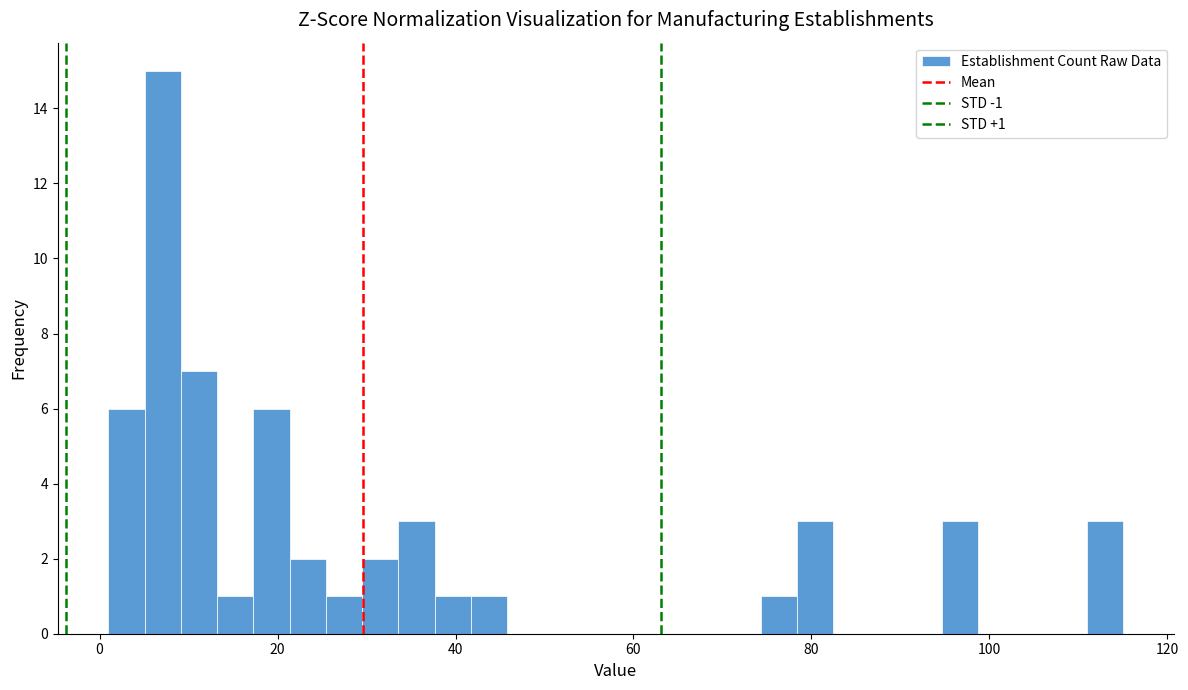

Read against the x-axis, roughly where is the centre of the tallest bar?

8